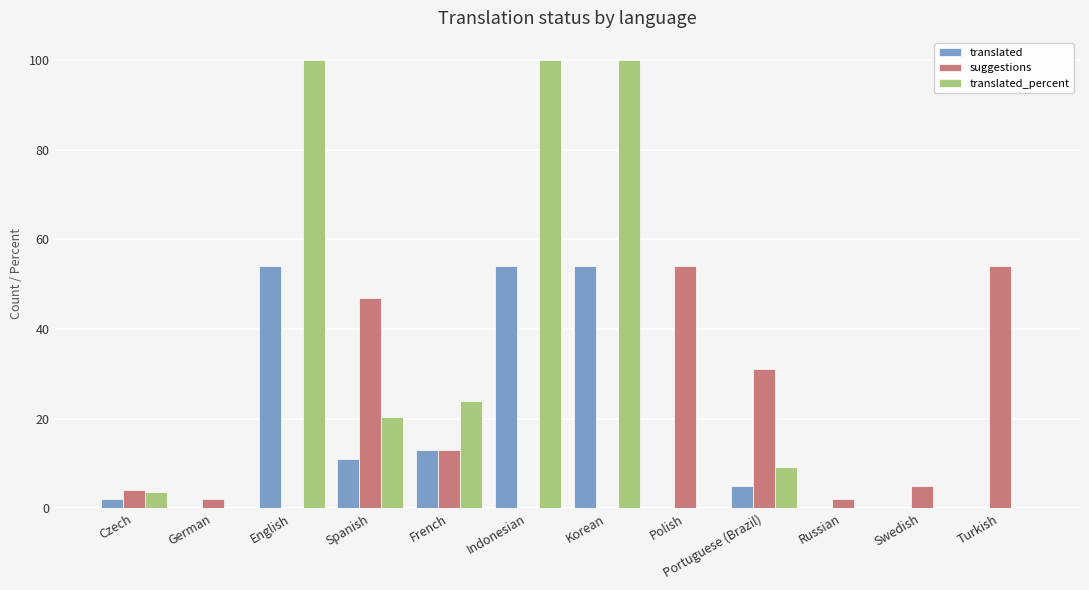

Which series changed the most between Indonesian and Polish?

translated_percent